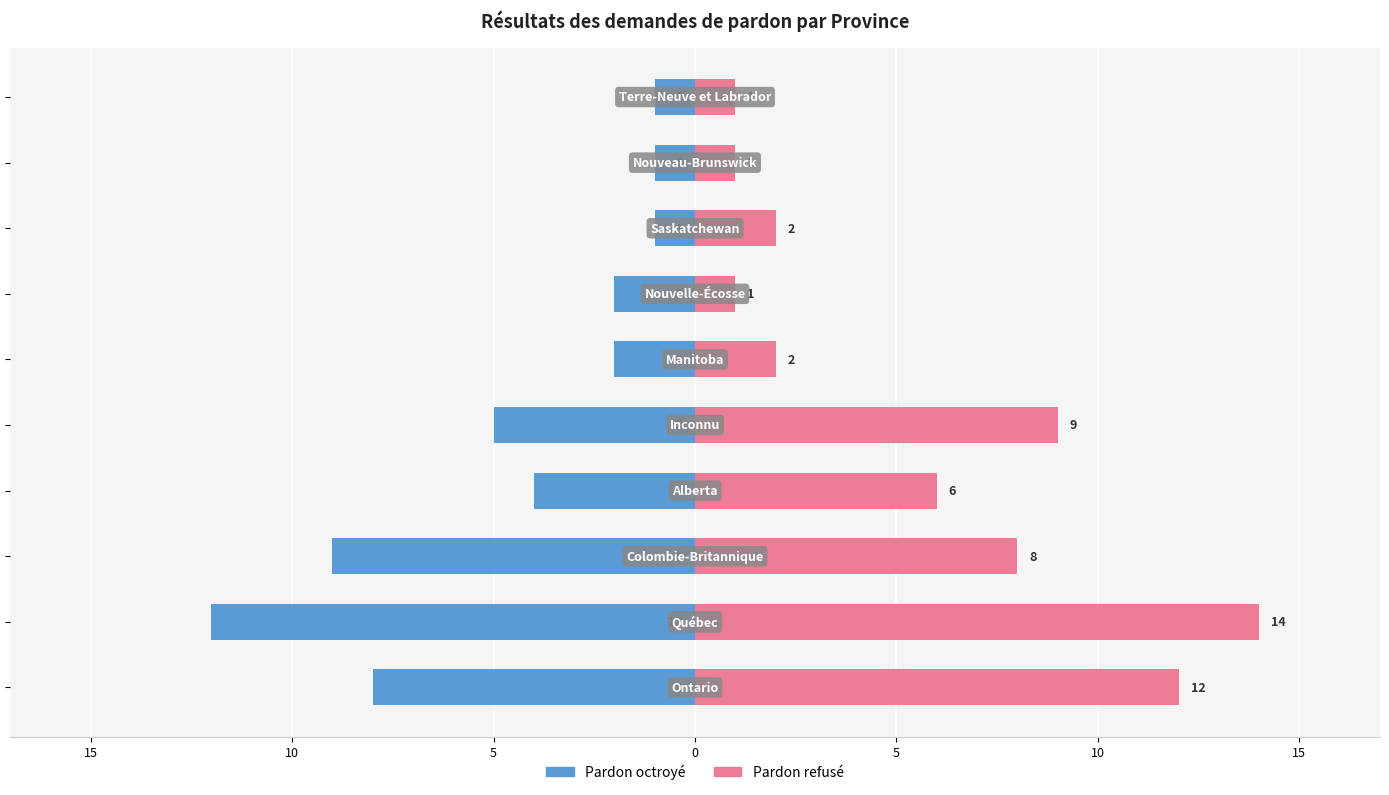

What is the difference between the maximum and minimum values in the Pardon refusé series?

13